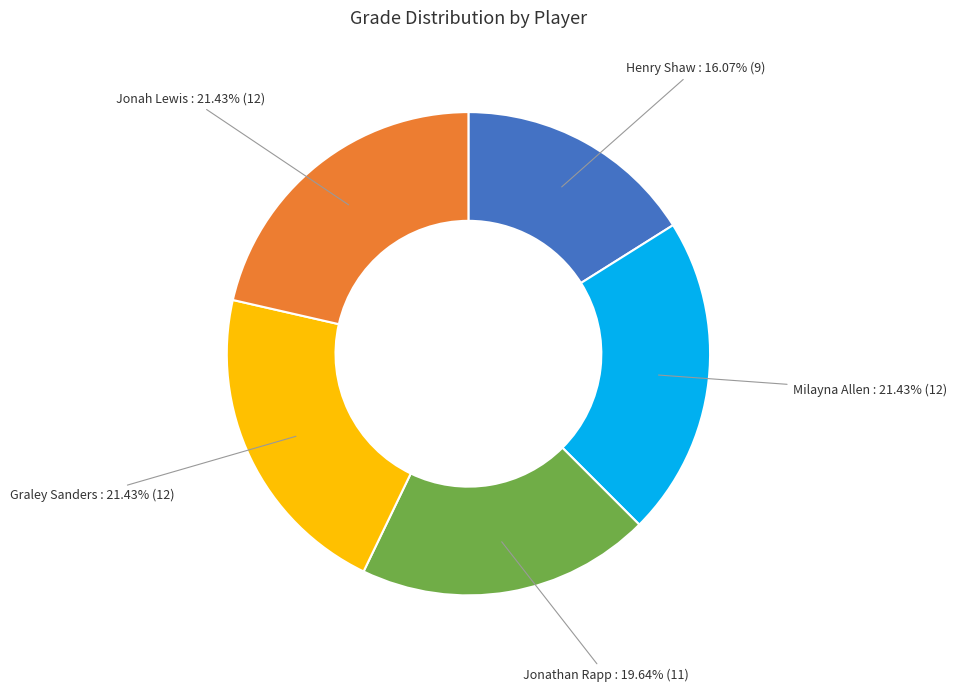

Does any single category account for the majority?

No